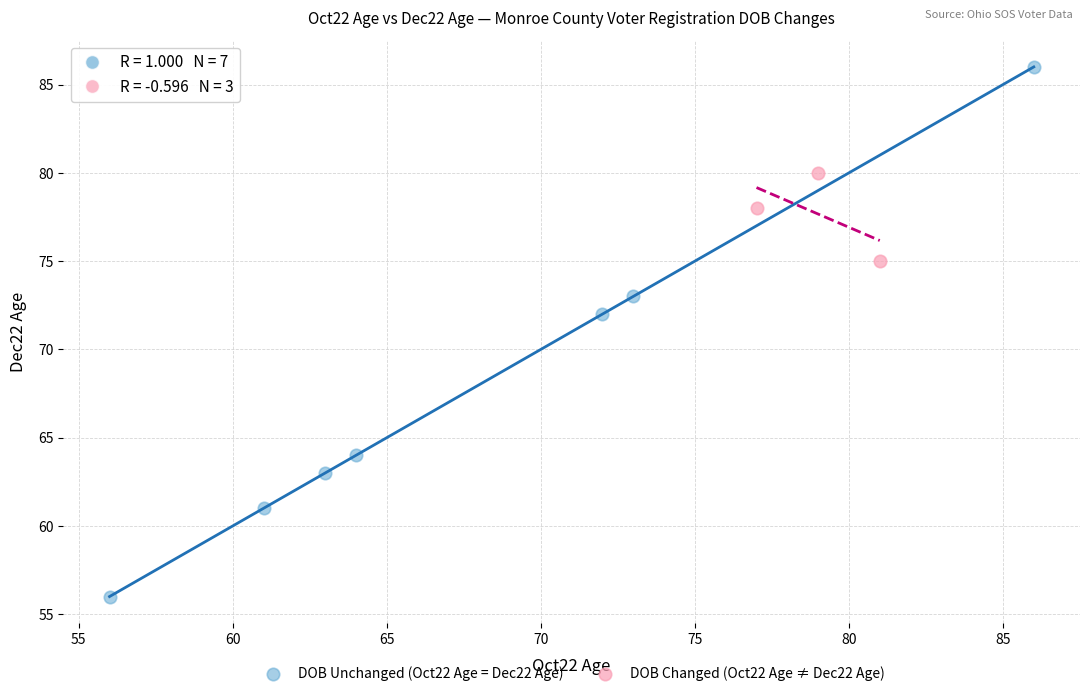

Which series reaches the maximum Y coordinate?

DOB Unchanged (Oct22 Age = Dec22 Age)